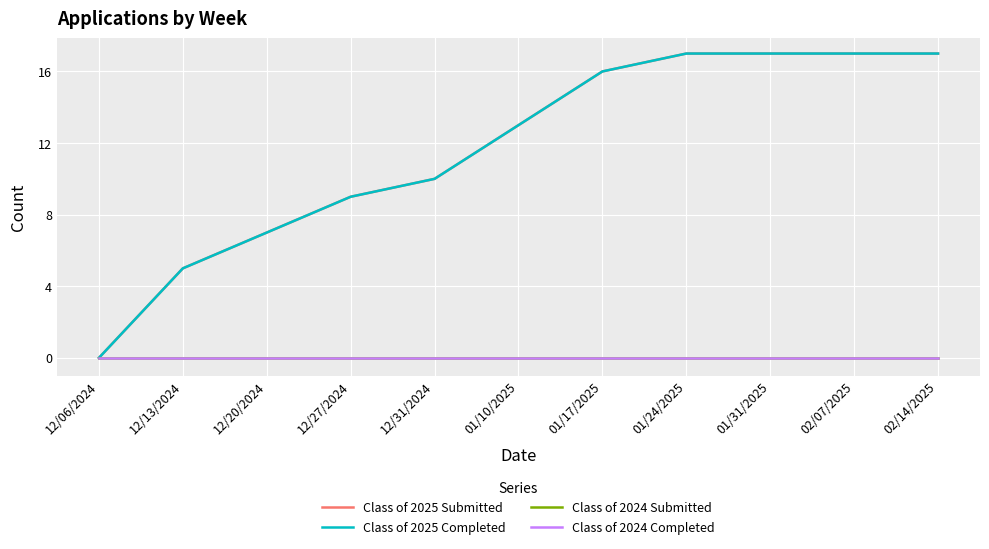

Which series has the largest range (max minus min)?

Class of 2025 Submitted